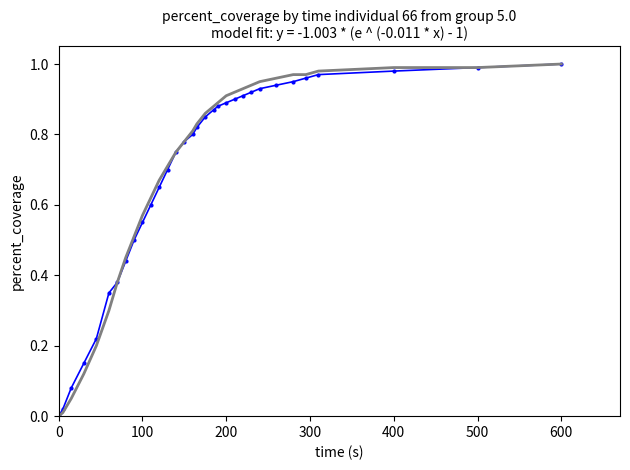

What is the maximum value shown in the chart?

1.0